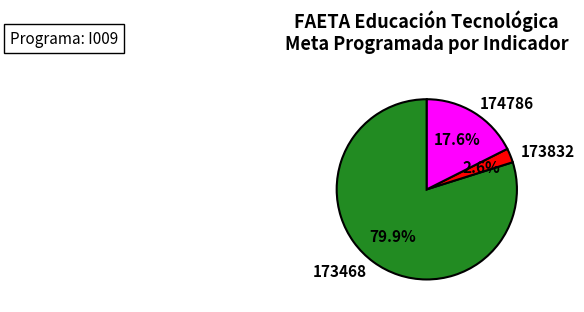

Count the number of slices in the pie.

3